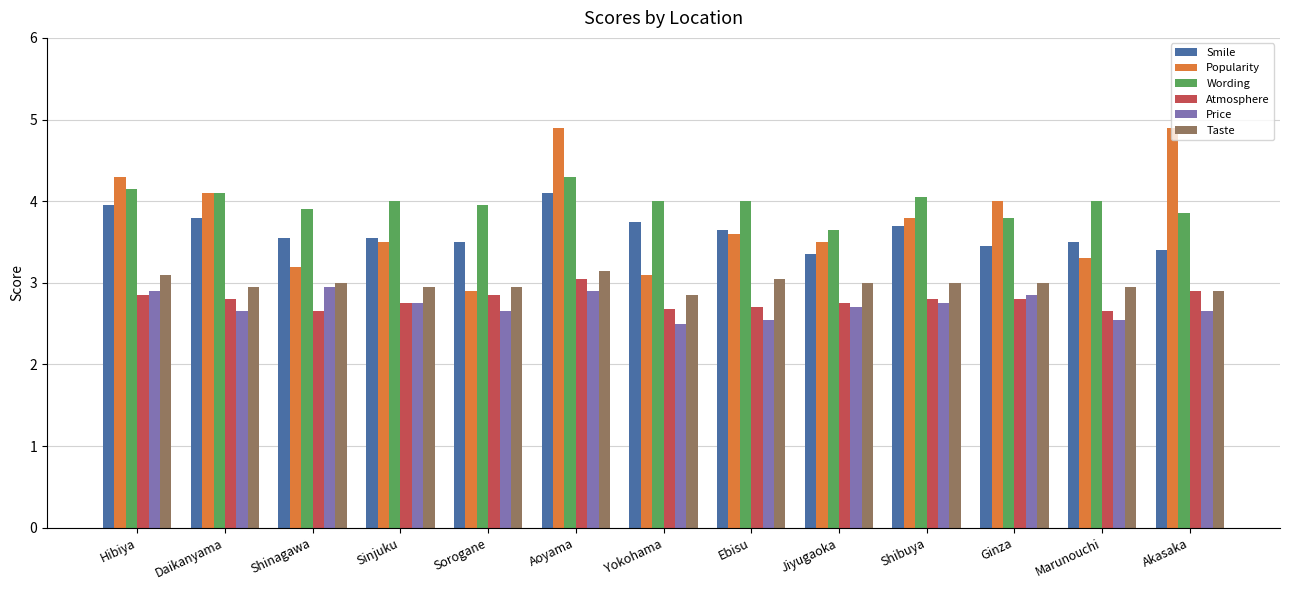

The Taste series shows 1.3 at Hibiya. True or false?

False